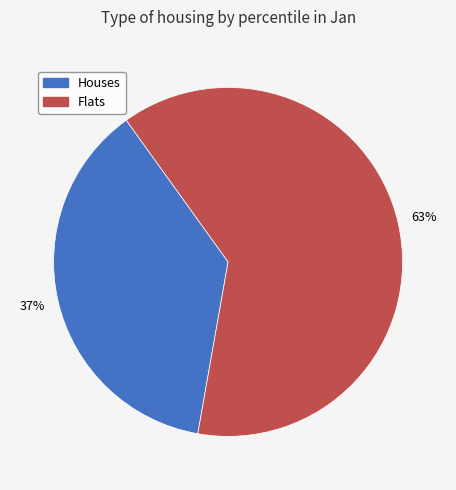

To the nearest percent, what is the average slice percentage?

50%